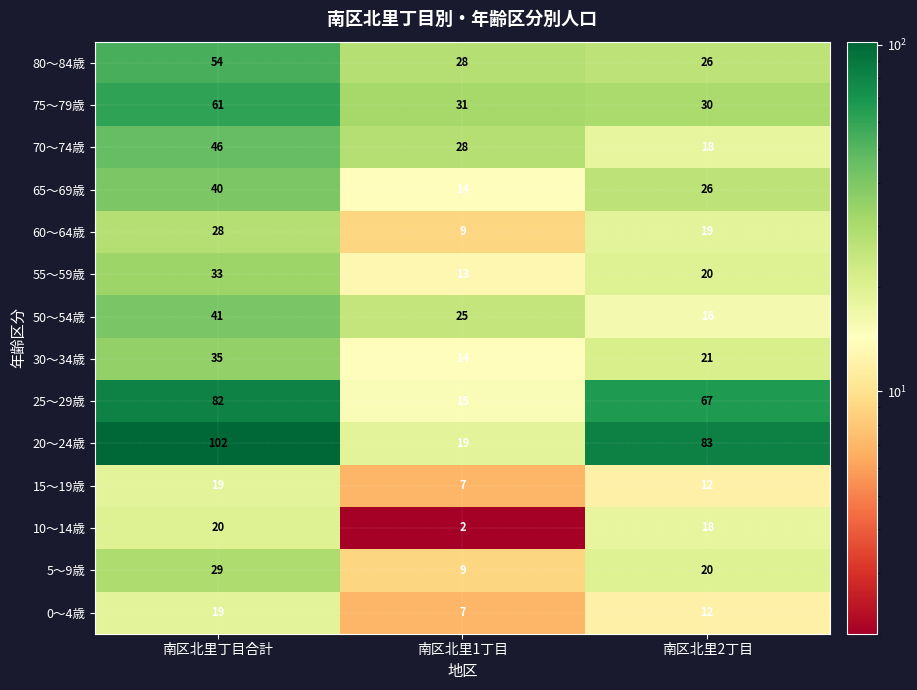

What is the difference between the highest and lowest values at 南区北里丁目合計?

83